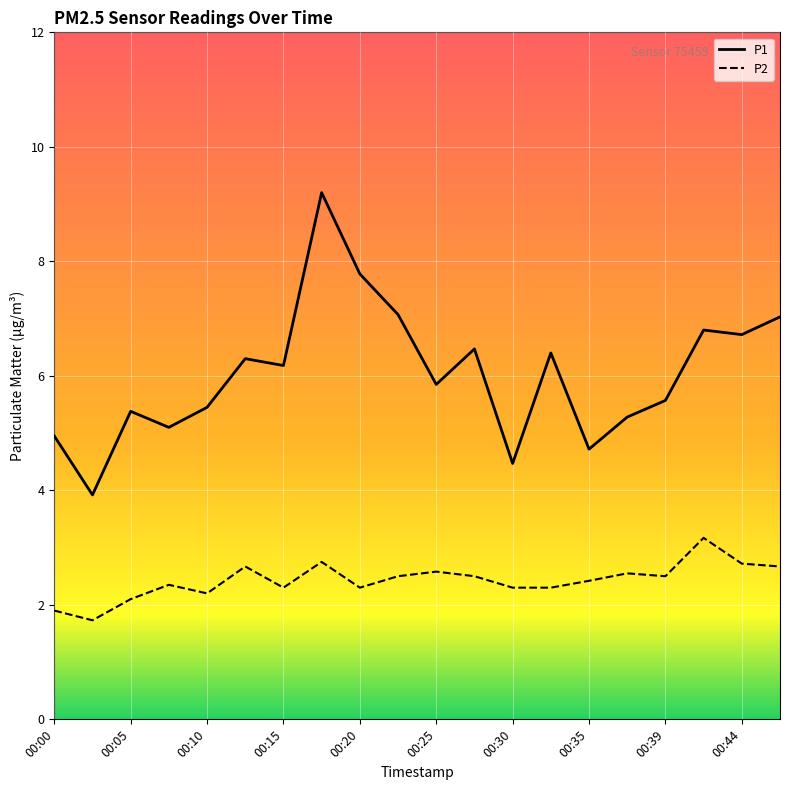

What is the minimum value shown in the chart?

1.7